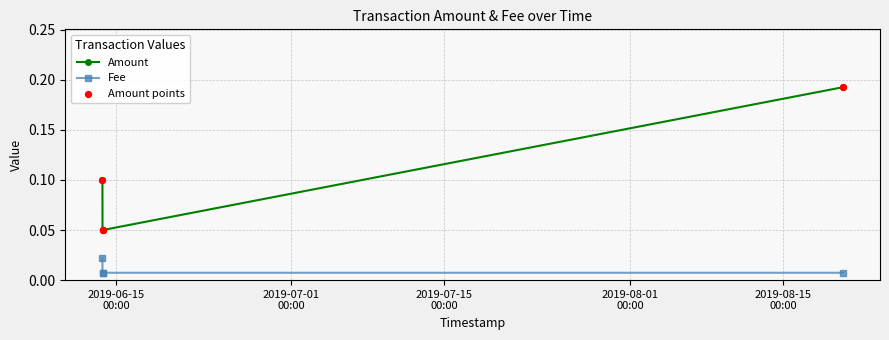

At how many categories does at least one series exceed 0?

4